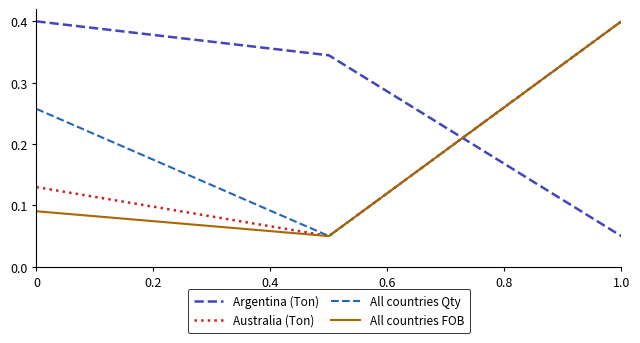

Which series has the largest total across all categories?

Argentina (Ton)